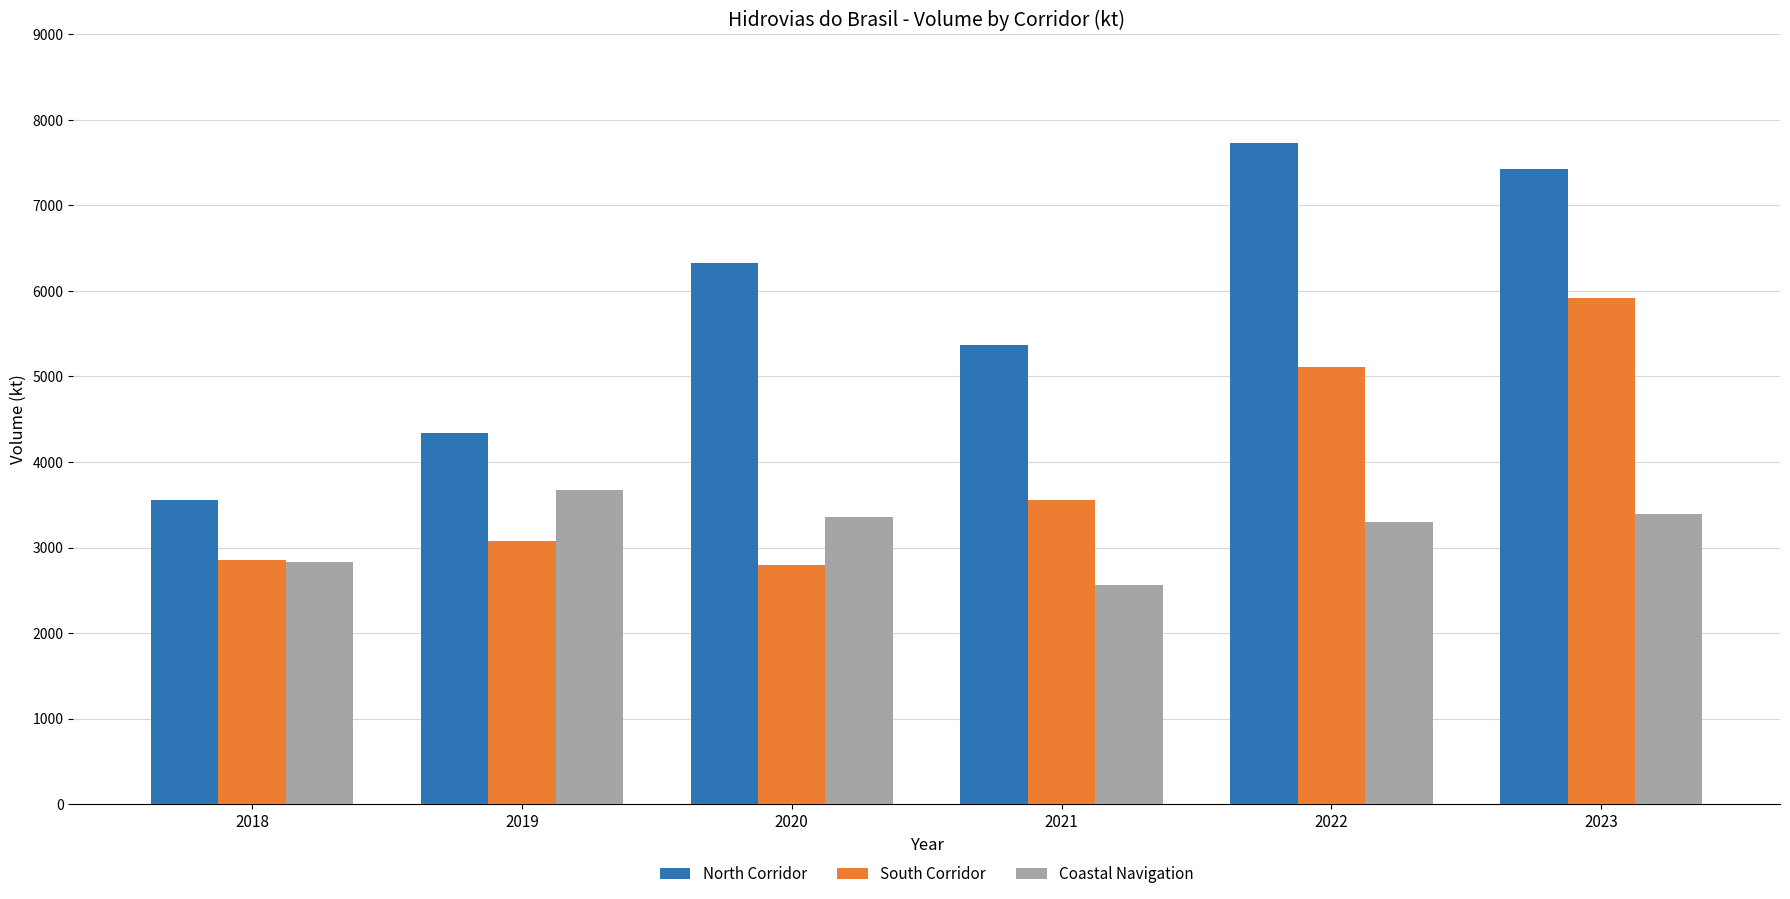

Which series has the widest spread of values?

North Corridor